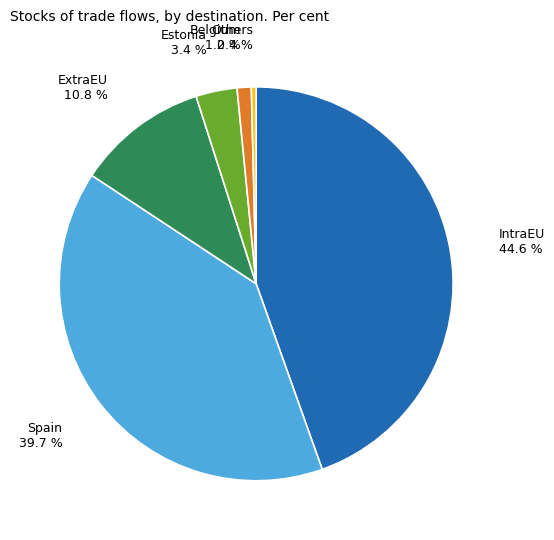

Approximately how many times larger is the value at ExtraEU compared to Spain?

0.3